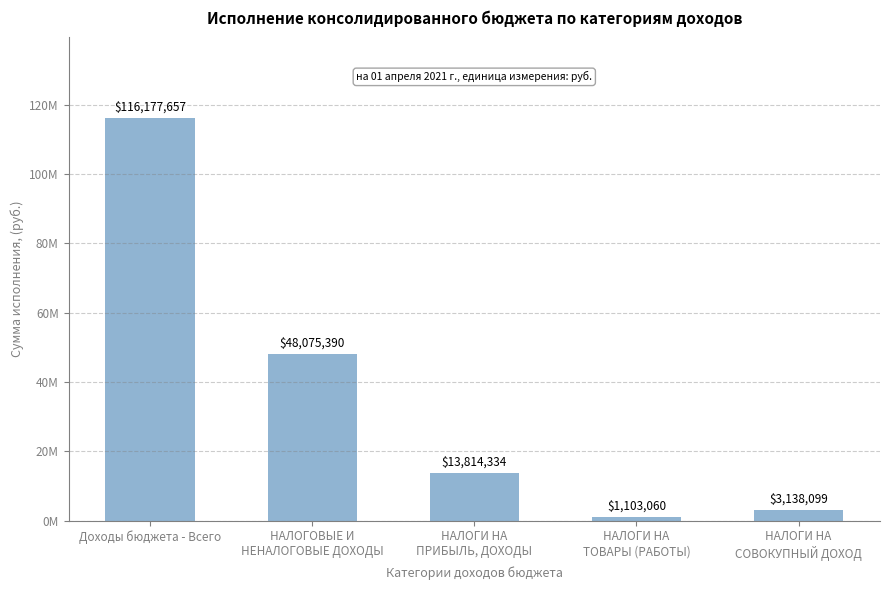

Are the bars horizontal?

No